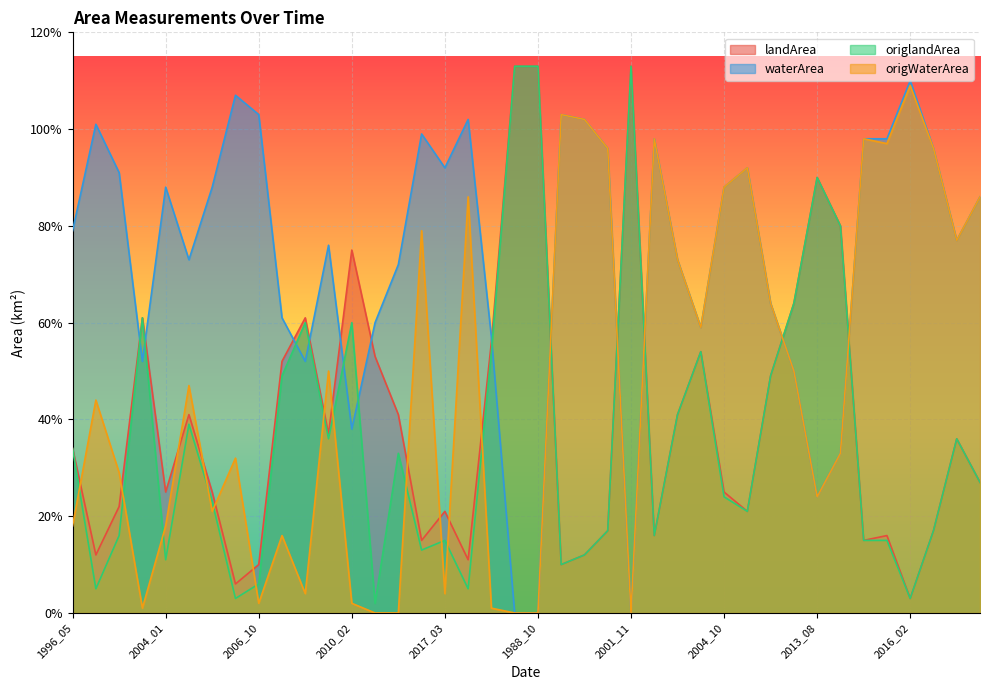

What is the sum of the origlandArea values at 2016_02 and 2017_04?

0.1